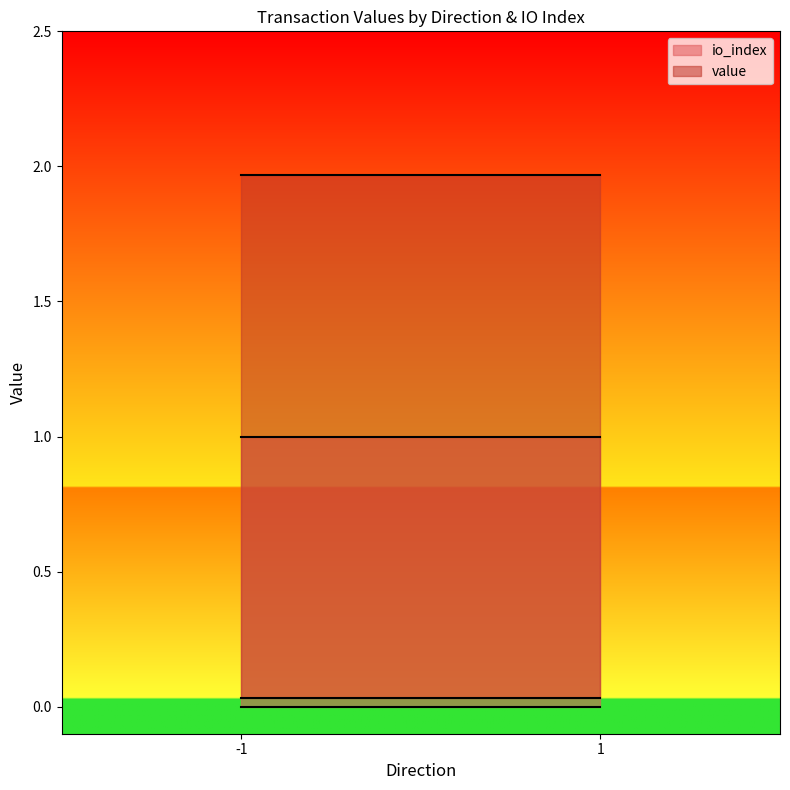

Does the chart display data point markers on the line(s)?

No